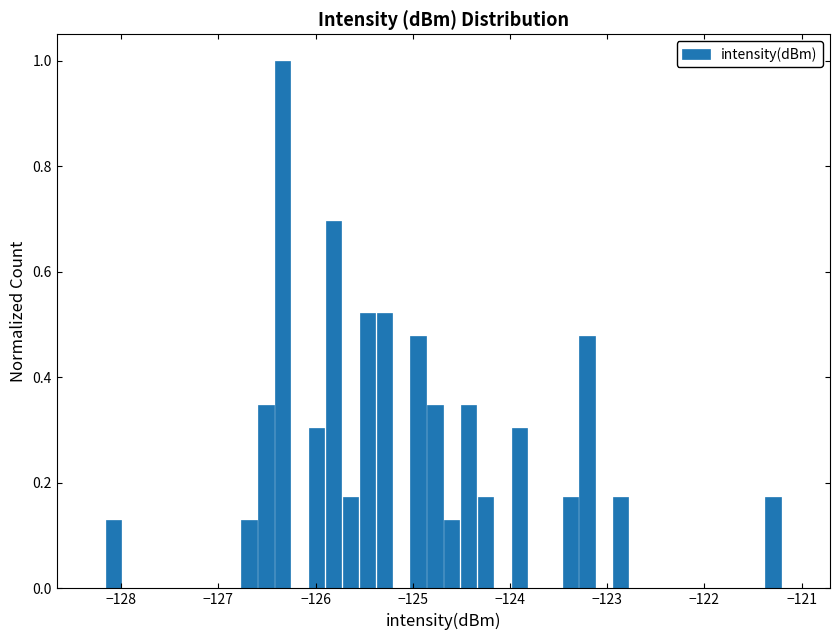

Read against the x-axis, roughly where is the centre of the tallest bar?

-126.3